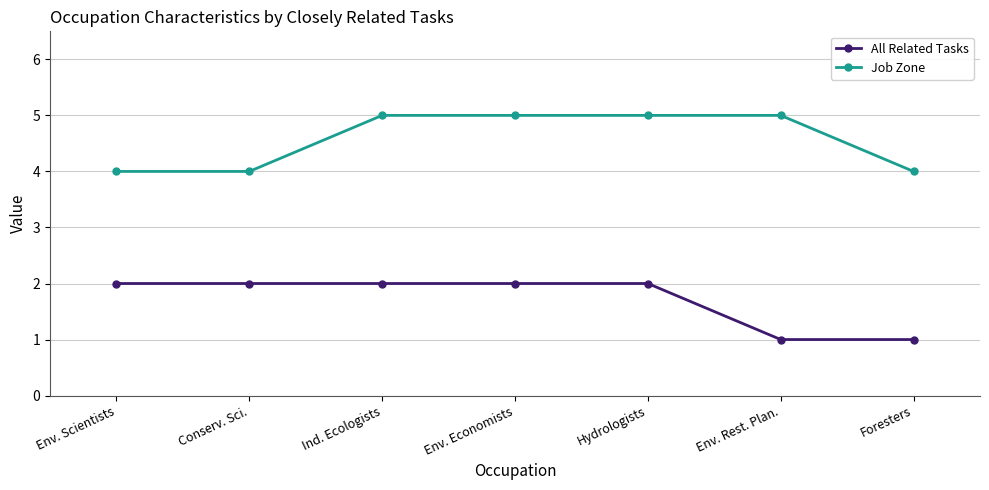

What is the sum of the All Related Tasks values at Foresters and Env. Economists?

3